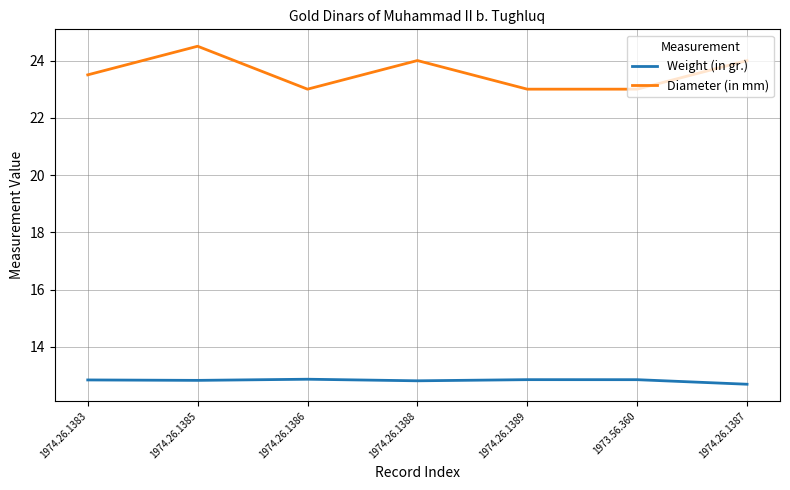

Count the number of data series in this chart.

2